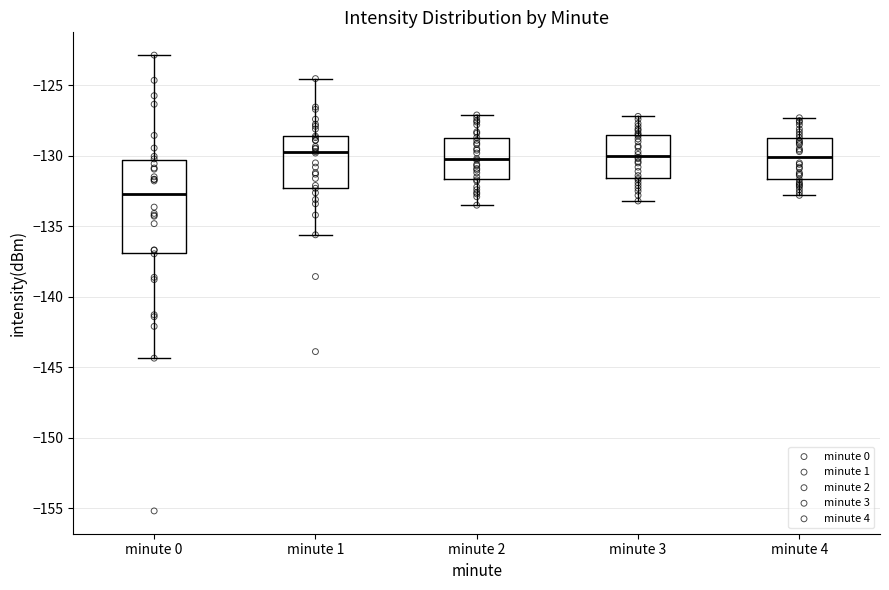

Where does the lower whisker of the box for minute 4 end on the y-axis? The values are not printed on the chart, so give them approximately, as read against the axis.

-133.0